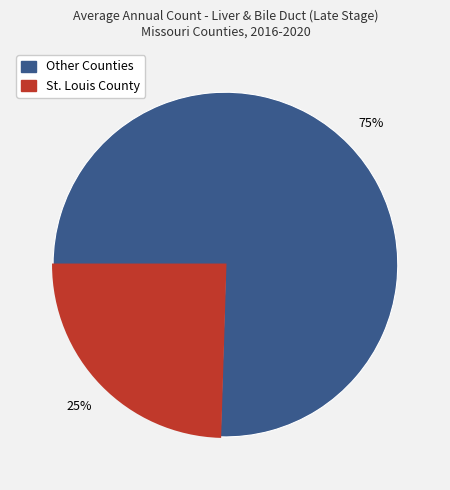

Is there any slice that represents more than half of the pie?

Yes